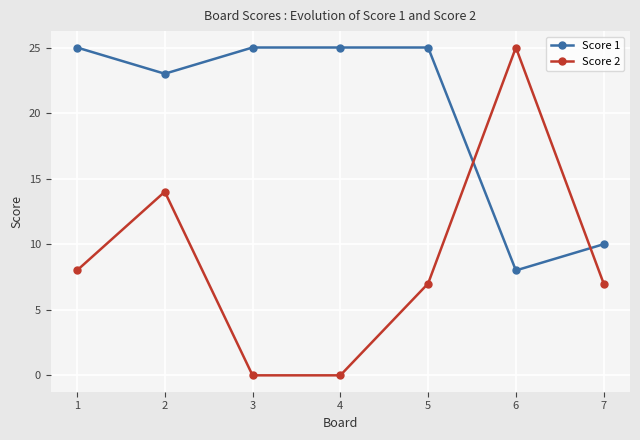

What is the difference between the highest and lowest values at 4?

25